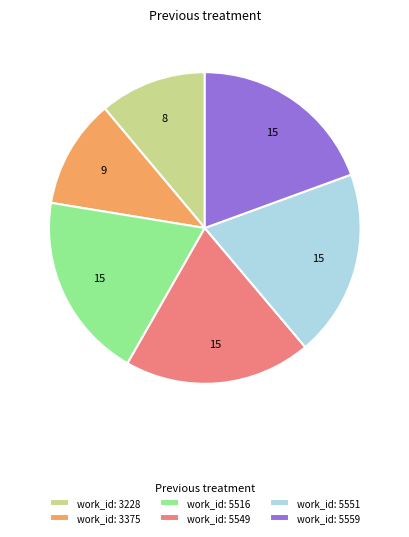

Is there any slice that represents more than half of the pie?

No